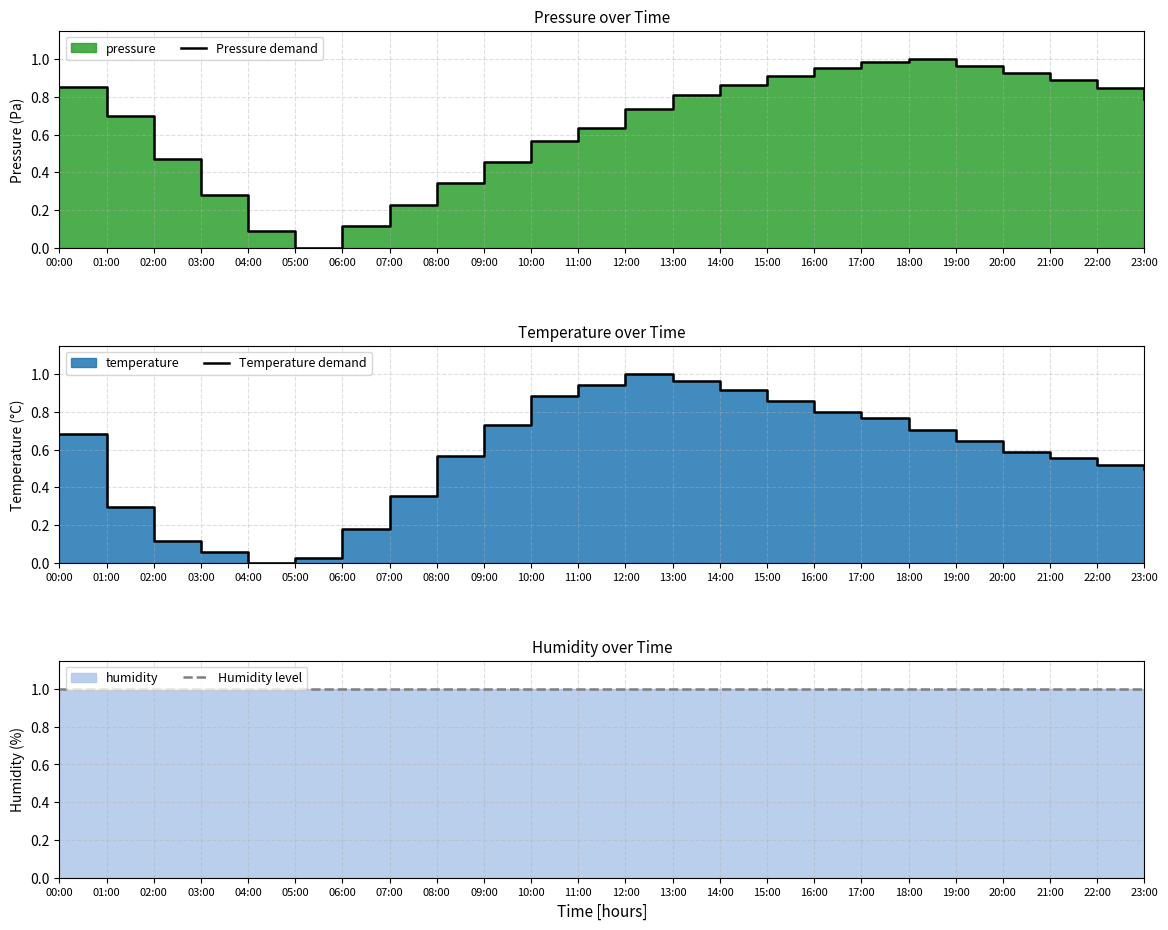

At which label is Temperature demand closest to 0?

04:00